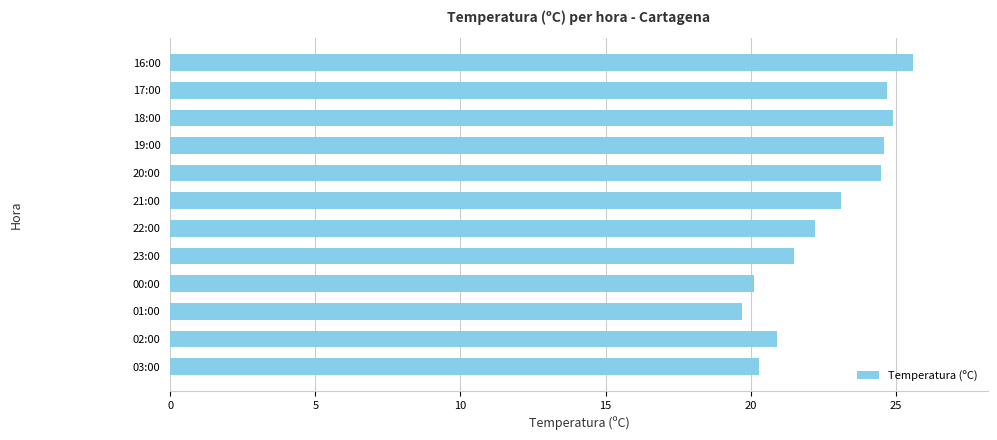

What is the difference between the maximum and minimum values?

5.9